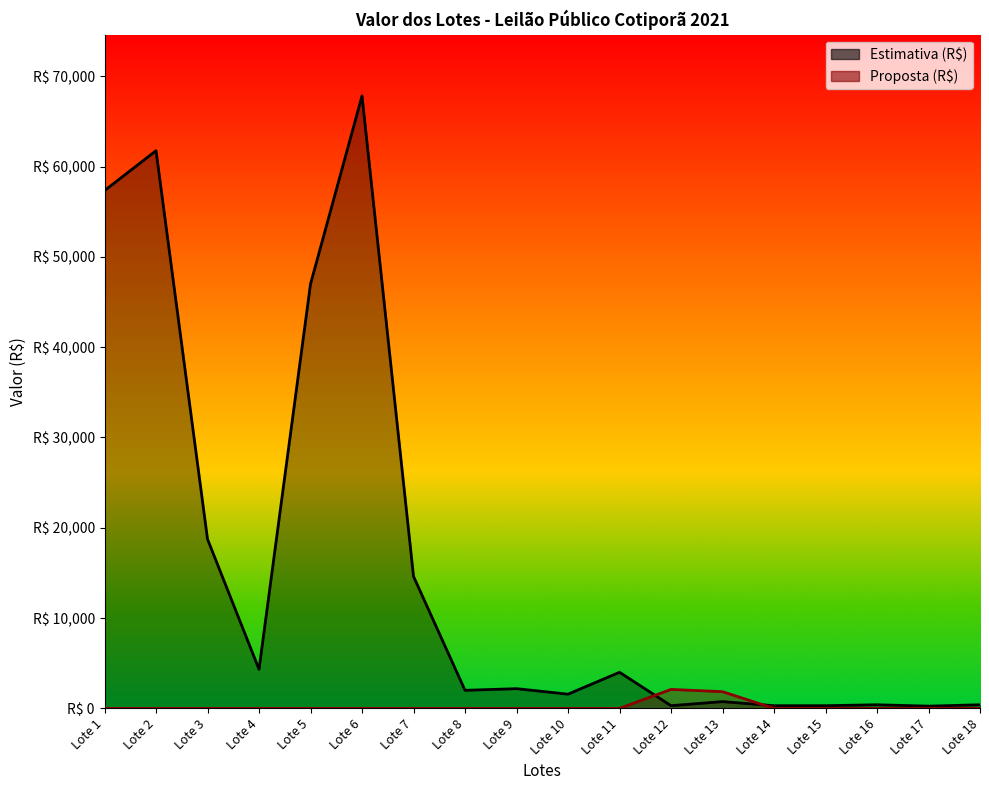

The Estimativa (R$) series shows 776.6 at Lote 8. True or false?

False